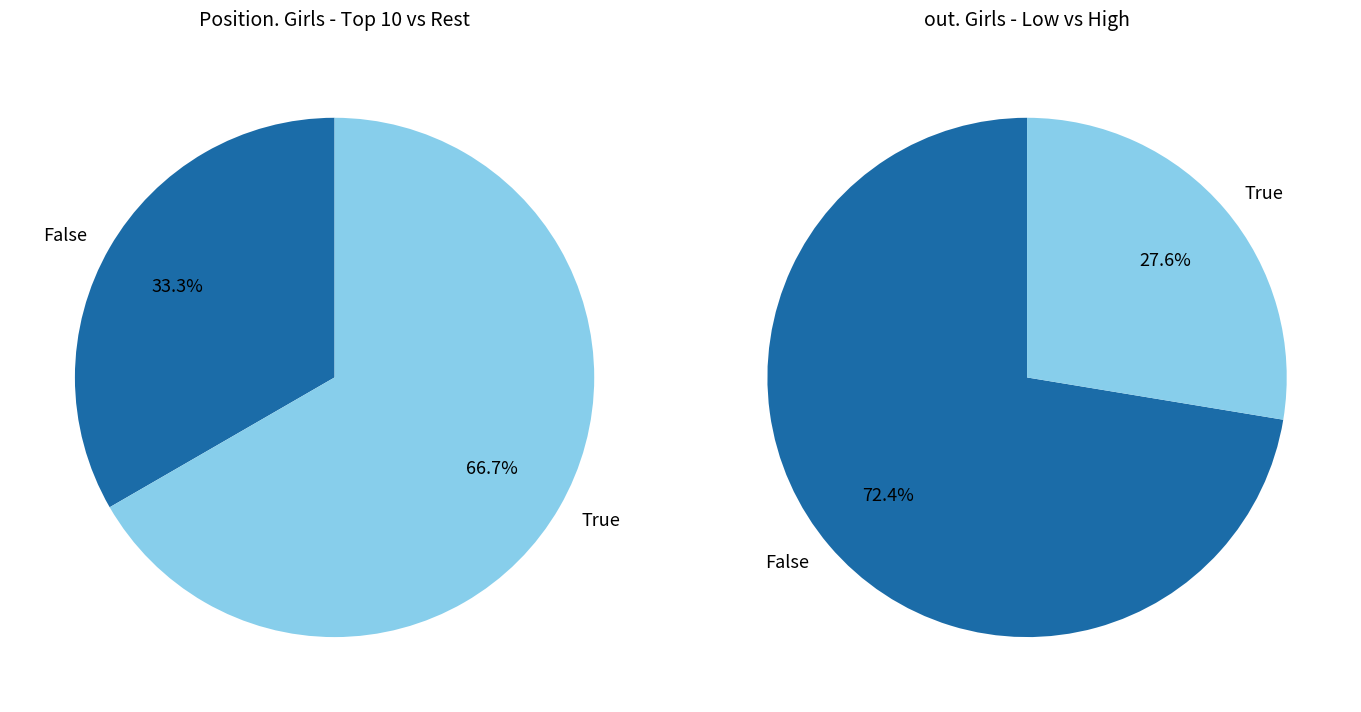

Which series has the widest spread of values?

out. Girls